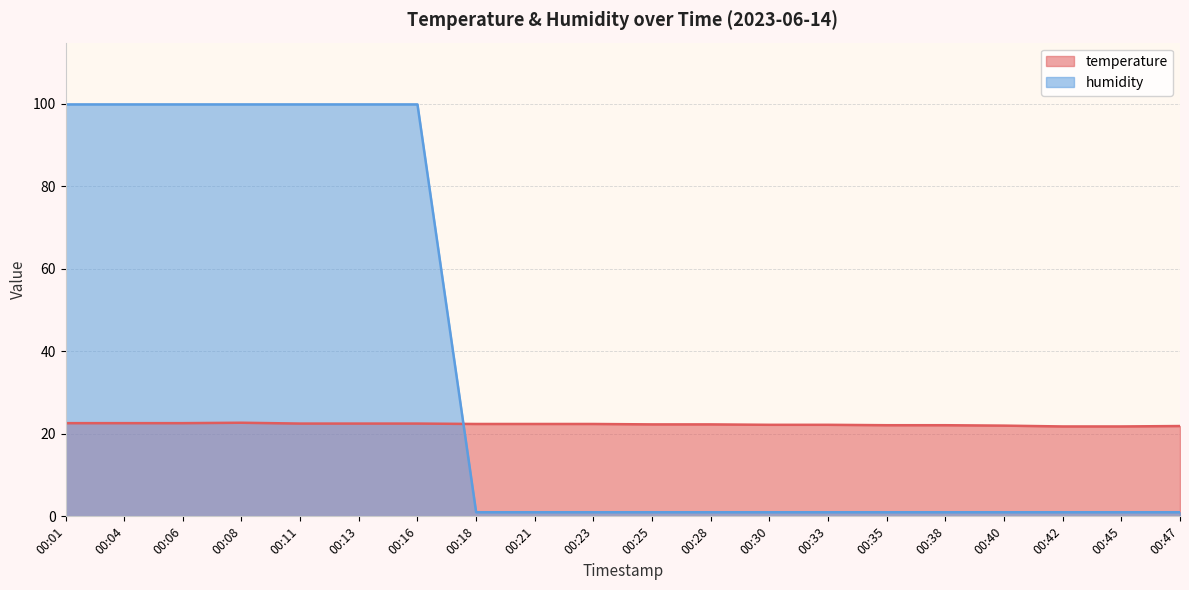

Which series has the widest spread of values?

humidity